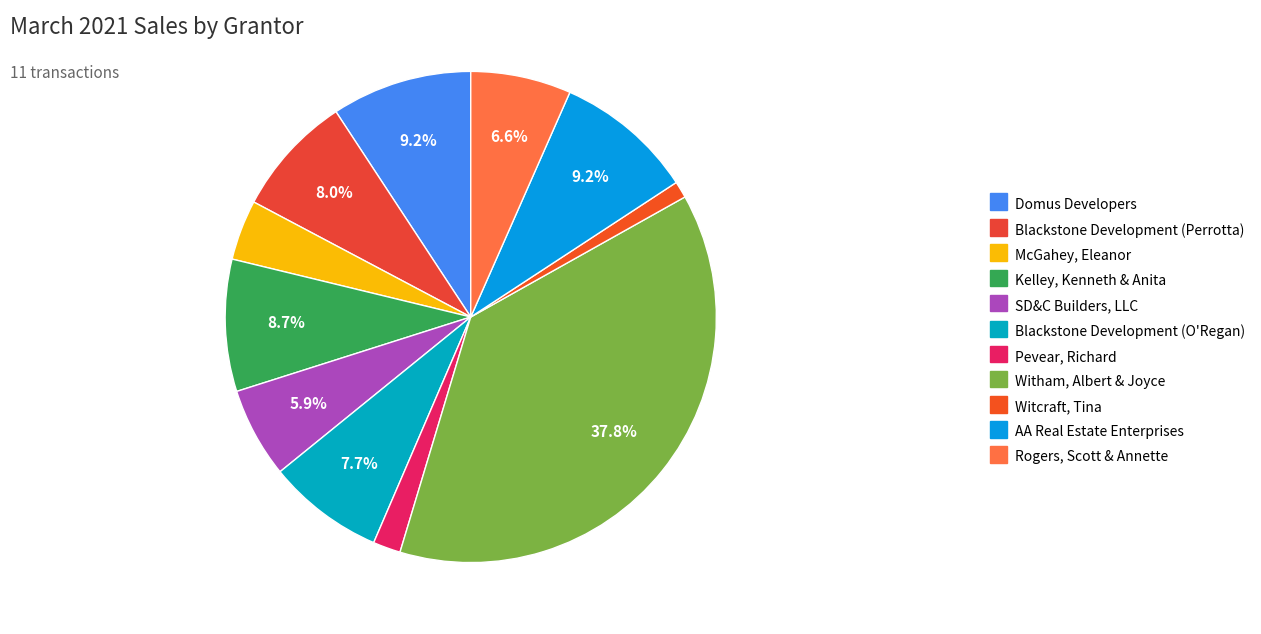

Do McGahey, Eleanor and Blackstone Development (Perrotta) together represent more than half of the pie?

No